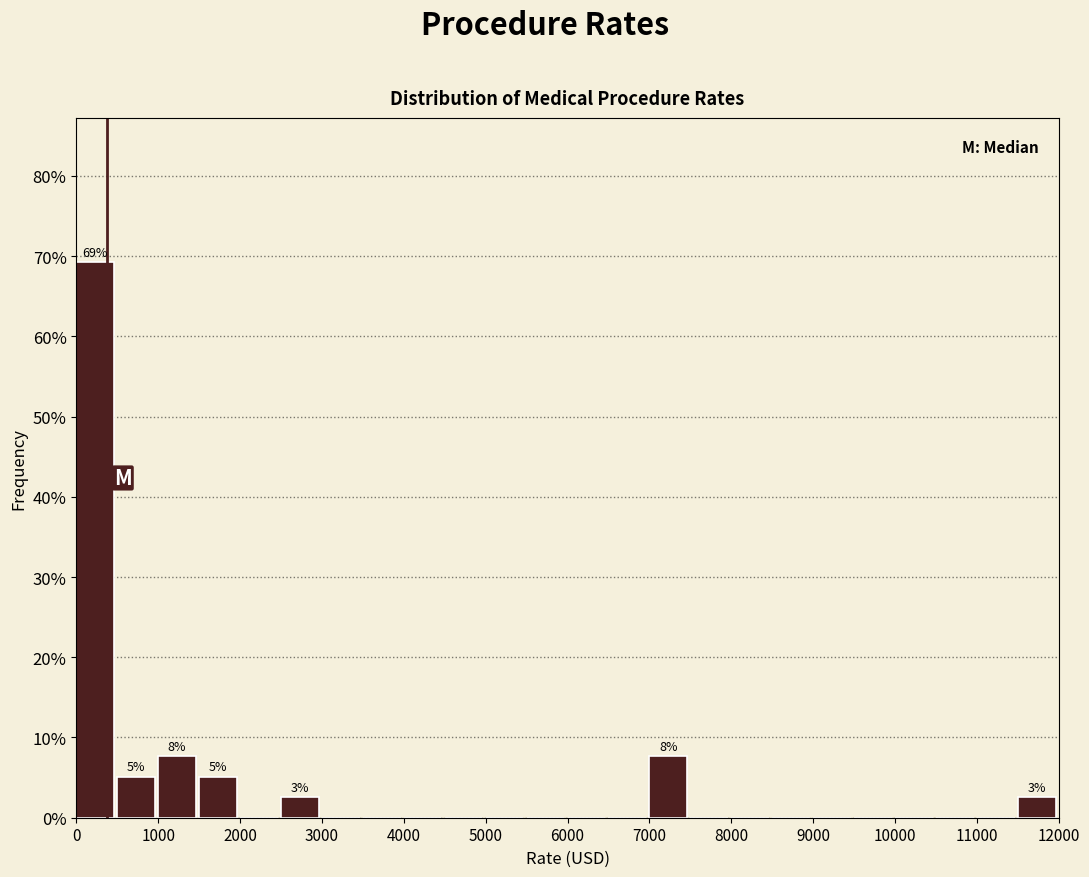

Over which range of the x-axis is the bar tallest?

0 to 500